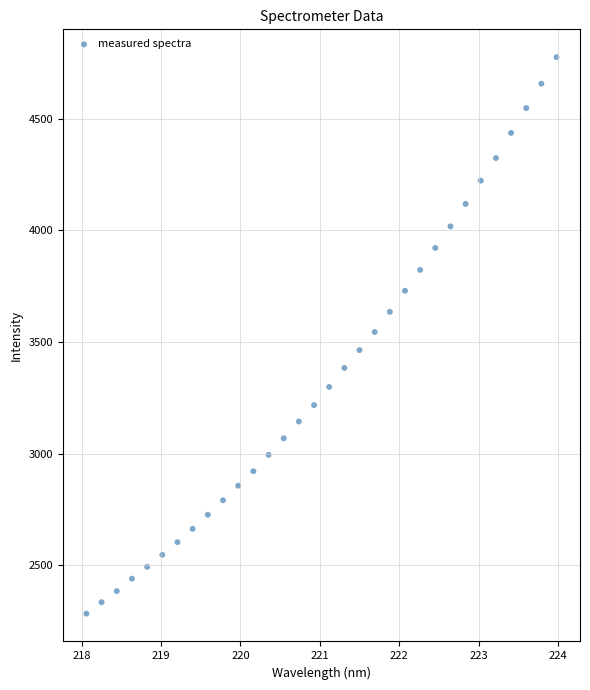

What is the range of Y values (max minus min)?

2493.4